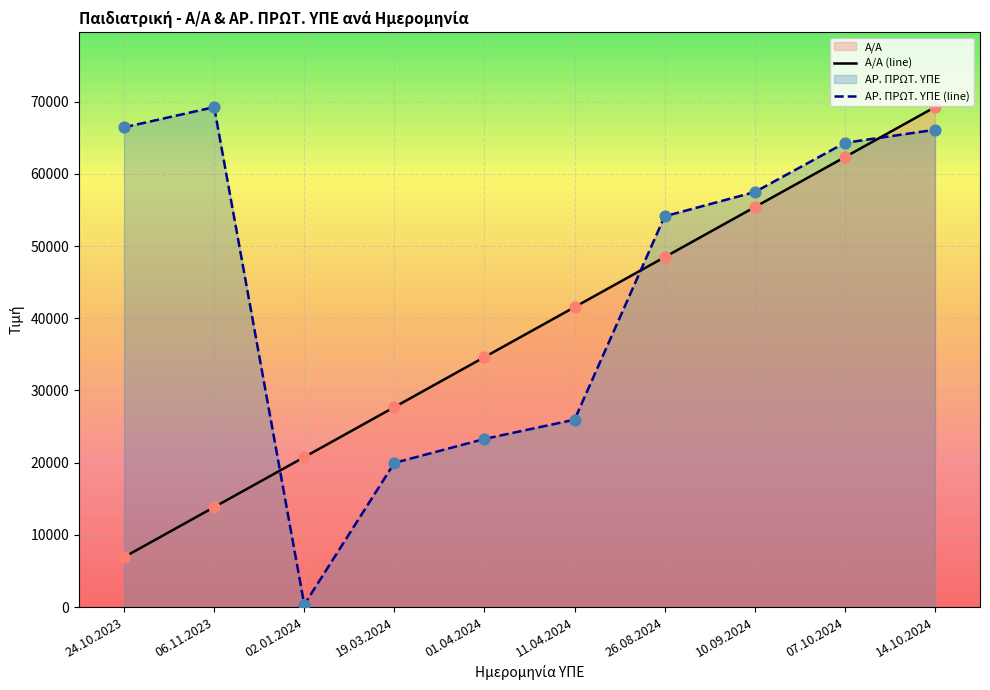

At how many categories does at least one series exceed 48261?

6